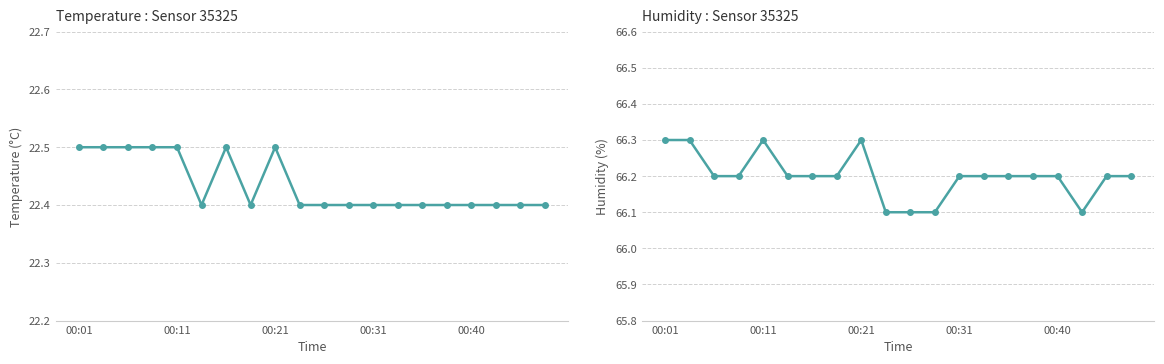

The value of humidity at 7 is 66.2. True or false?

True